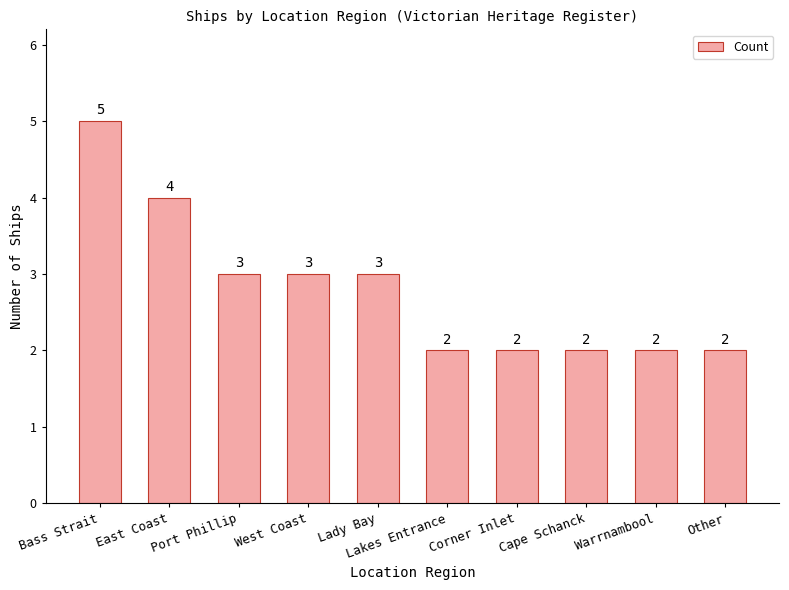

Are the bars grouped side by side (vs. stacked)?

No